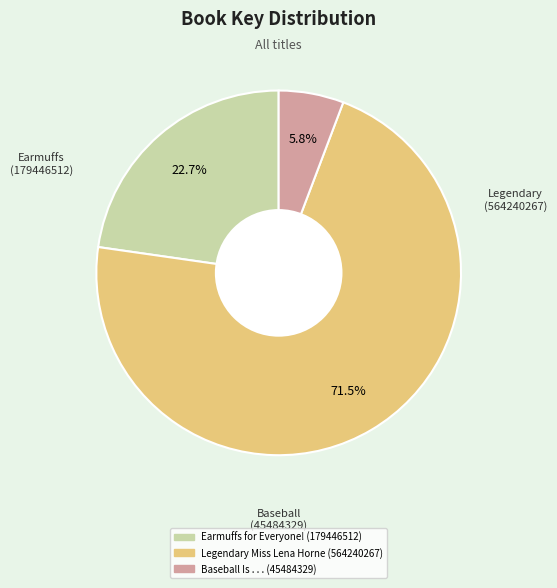

Which category has the biggest portion of the pie?

Legendary Miss Lena Horne (564240267)